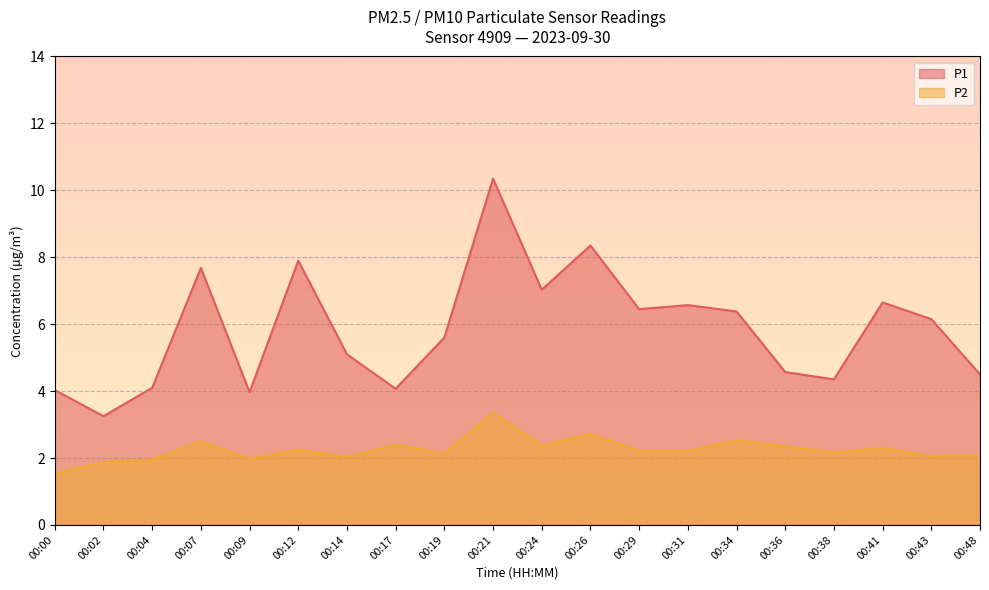

Which category has the highest value across all series?

00:21